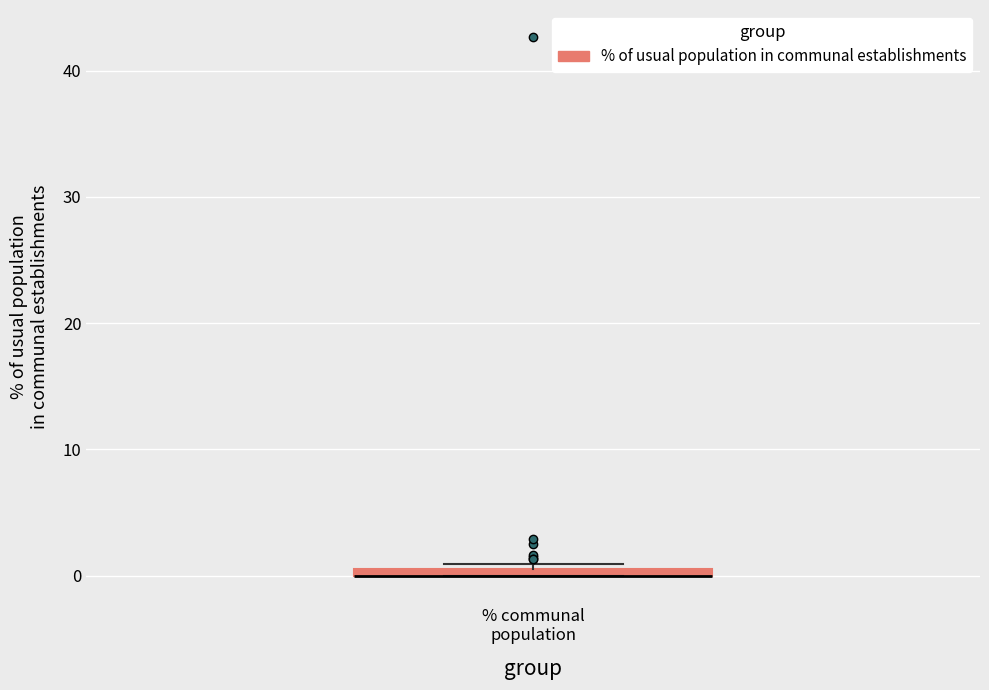

Where is the upper edge of the box for % communal population on the y-axis? The values are not printed on the chart, so give them approximately, as read against the axis.

1